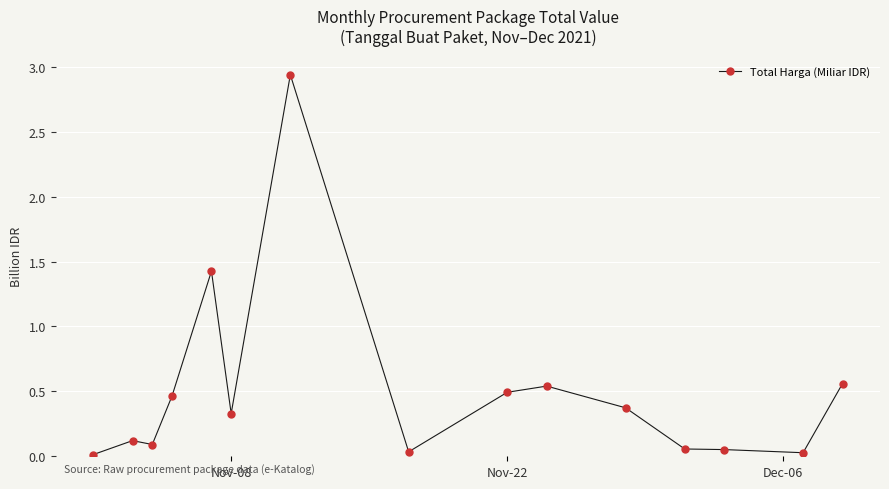

What is the sum of all values?

7.5